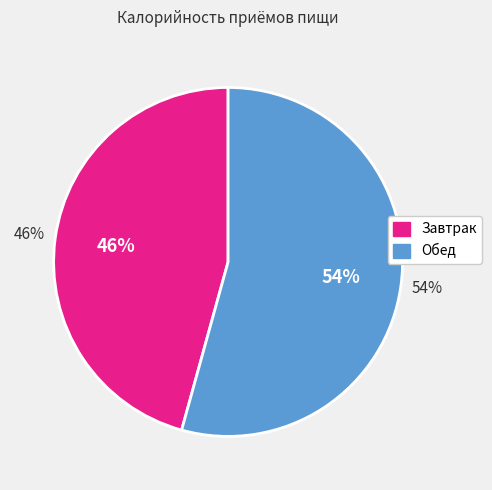

Does Обед represent more than half of the total?

Yes